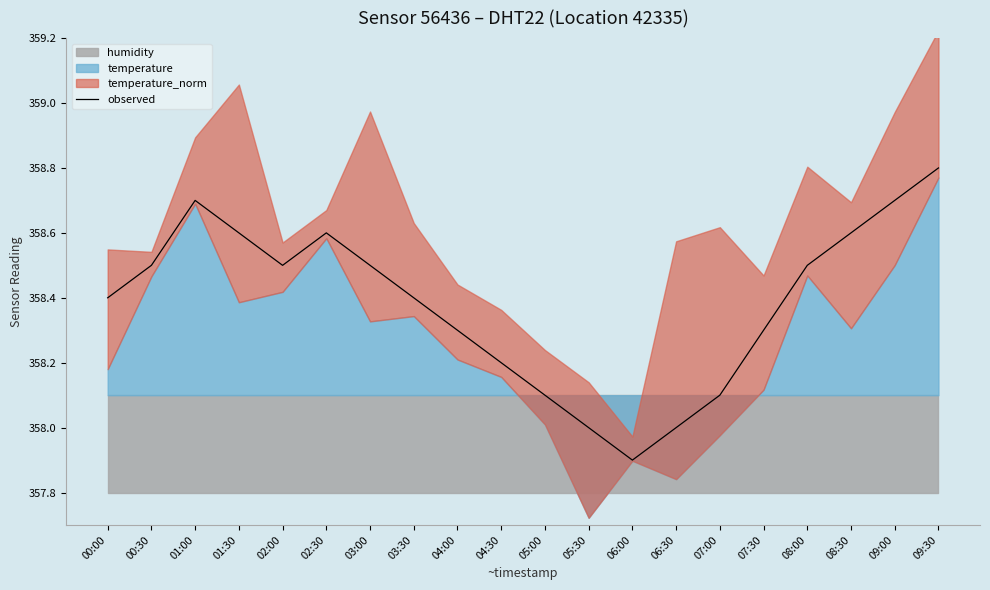

What is the ratio of the value at 09:30 to the value at 02:30?

1.0